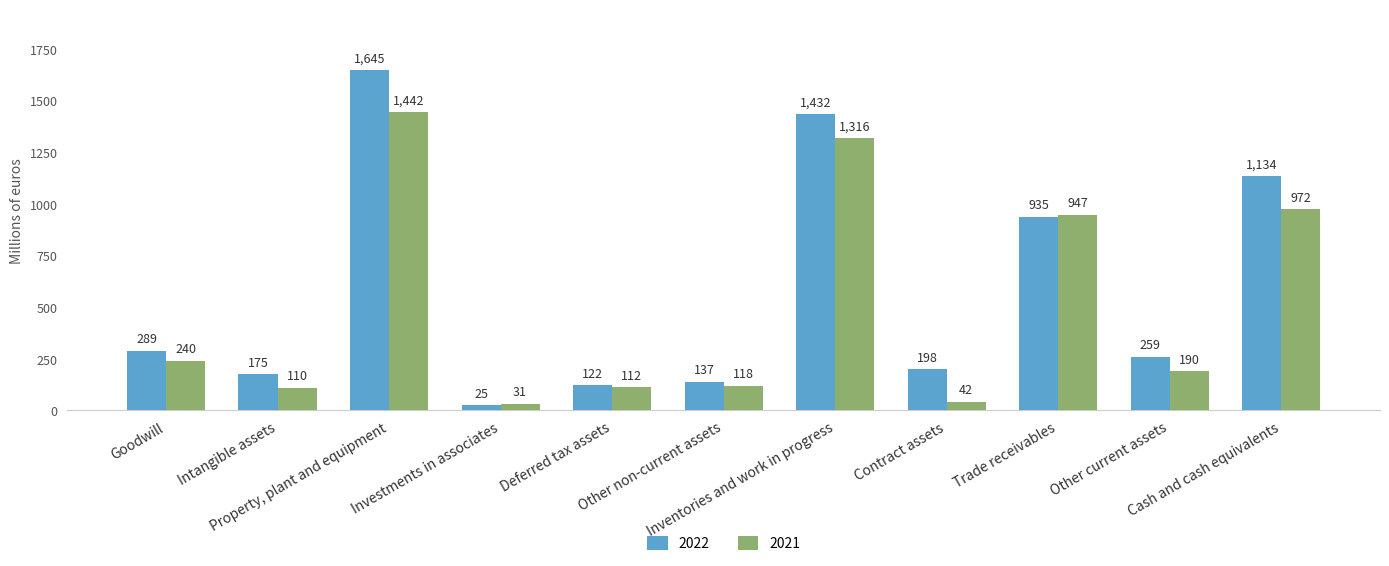

What is the difference between the 2022 values at Deferred tax assets and Contract assets?

76